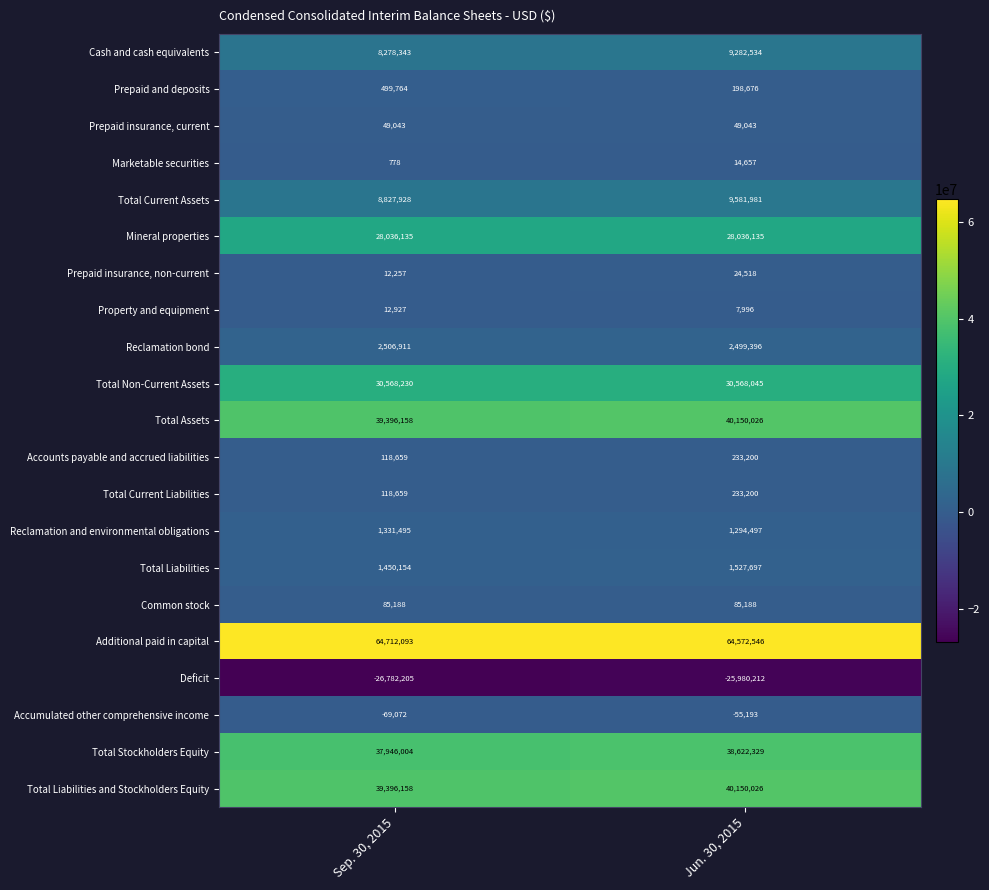

How many distinct data groups are displayed?

21